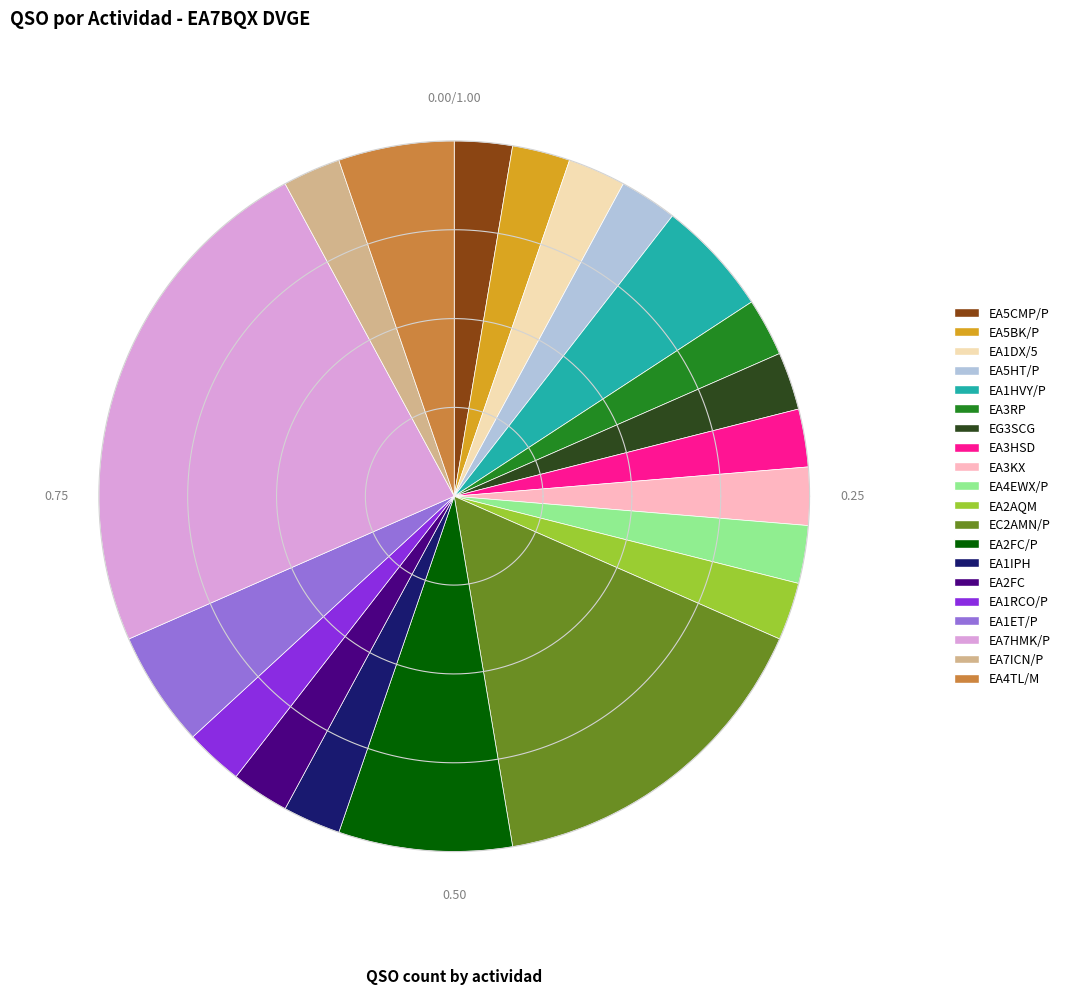

What is the smallest slice in the pie chart?

EA5CMP/P